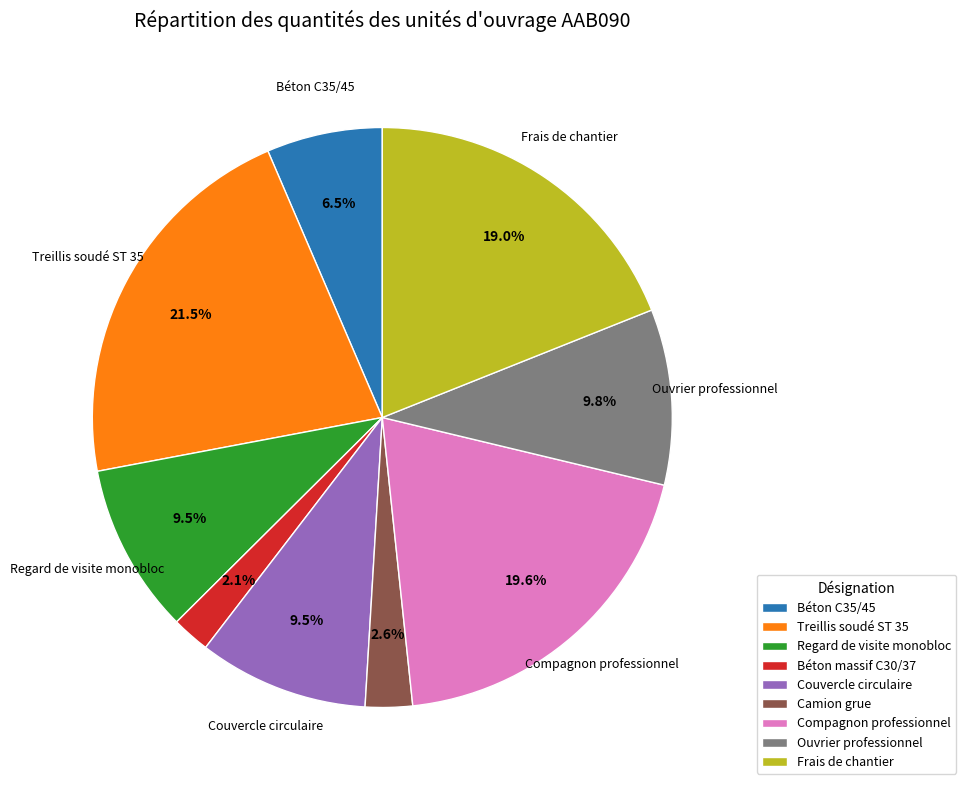

Which slice is the largest?

Treillis soudé ST 35